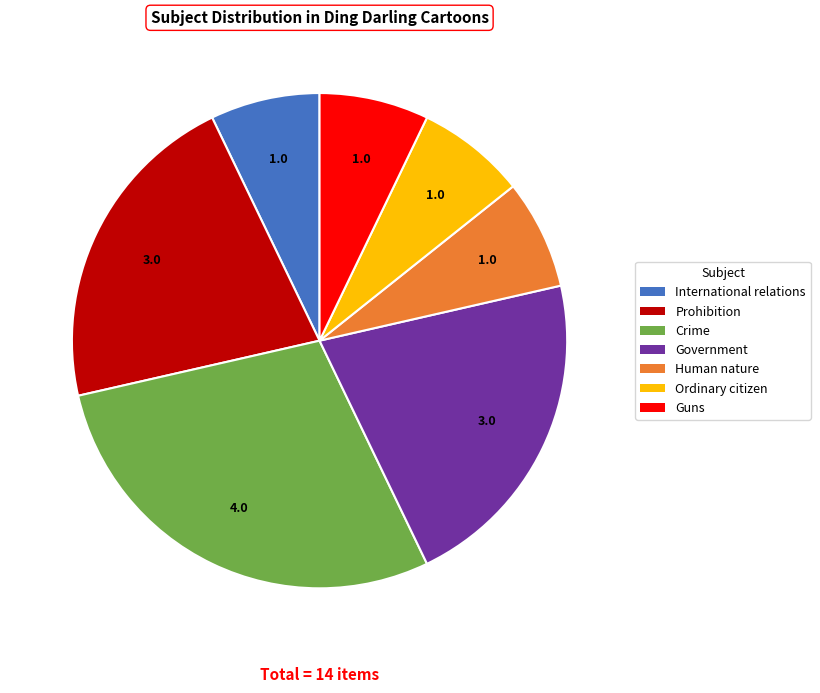

Is Prohibition the majority of the pie?

No